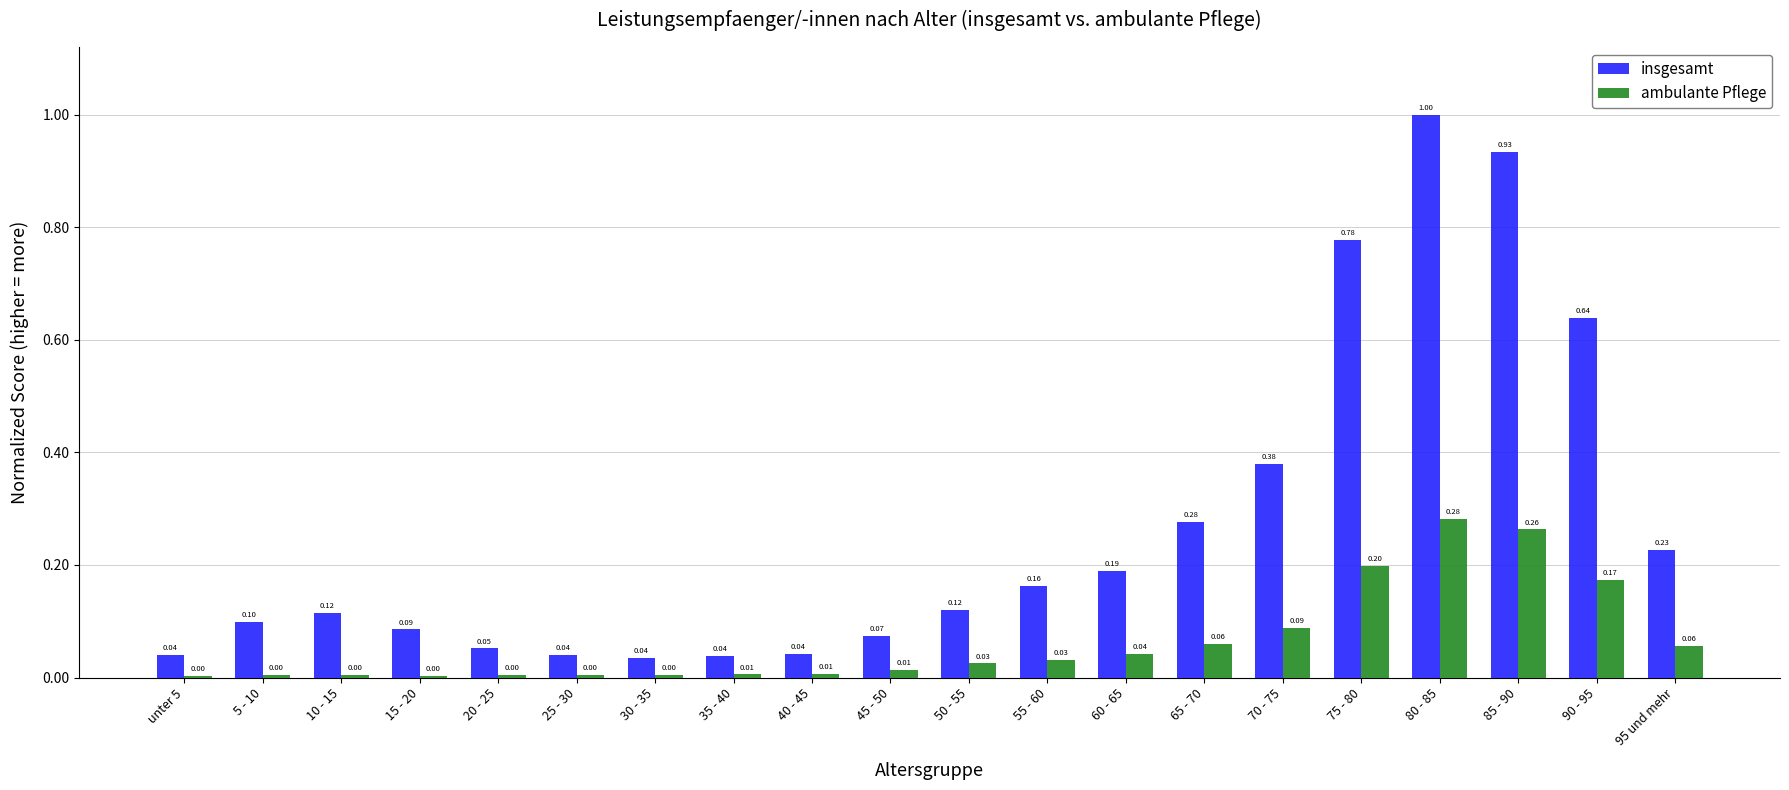

Is the value of insgesamt at 95 und mehr greater than the value of ambulante Pflege at 70 - 75?

Yes